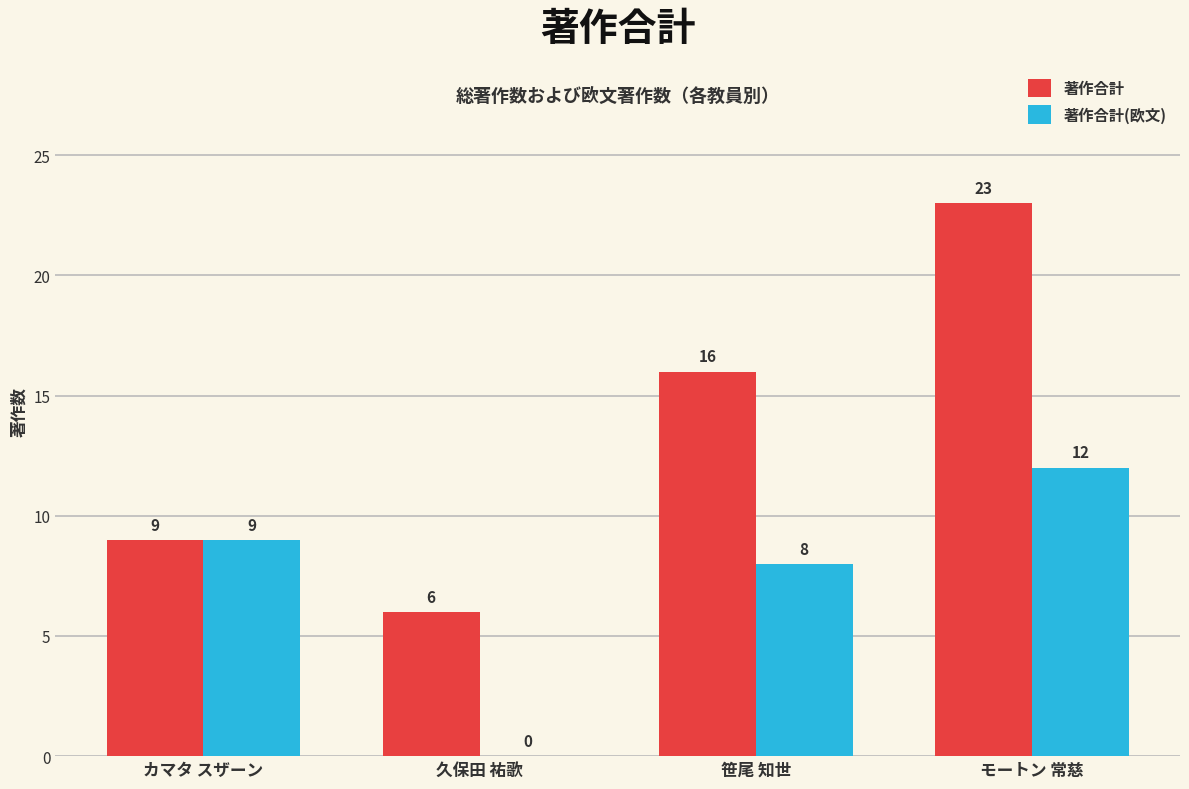

Where is 著作合計(欧文) nearest to the value 6?

笹尾 知世